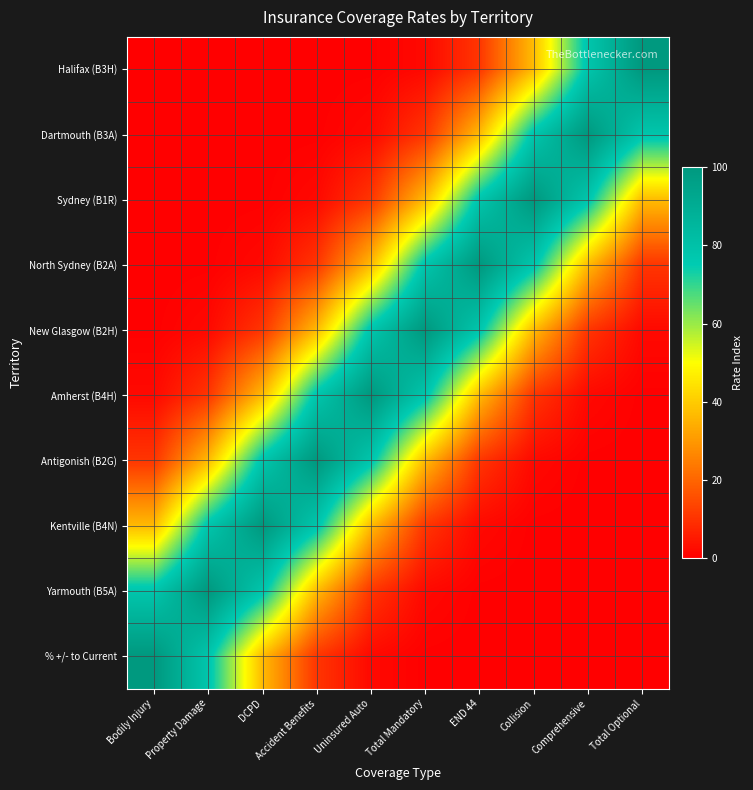

Reading left to right, extract all data points from this chart.

Halifax (B3H): Bodily Injury=0.0	Property Damage=0.0	DCPD=0.0	Accident Benefits=0.0	Uninsured Auto=0.2	Total Mandatory=1.8	END 44=10.5	Collision=36.8	Comprehensive=77.9	Total Optional=100.0
Dartmouth (B3A): Bodily Injury=0.0	Property Damage=0.0	DCPD=0.0	Accident Benefits=0.2	Uninsured Auto=1.8	Total Mandatory=10.5	END 44=36.8	Collision=77.9	Comprehensive=100.0	Total Optional=77.9
Sydney (B1R): Bodily Injury=0.0	Property Damage=0.0	DCPD=0.2	Accident Benefits=1.8	Uninsured Auto=10.5	Total Mandatory=36.8	END 44=77.9	Collision=100.0	Comprehensive=77.9	Total Optional=36.8
North Sydney (B2A): Bodily Injury=0.0	Property Damage=0.2	DCPD=1.8	Accident Benefits=10.5	Uninsured Auto=36.8	Total Mandatory=77.9	END 44=100.0	Collision=77.9	Comprehensive=36.8	Total Optional=10.5
New Glasgow (B2H): Bodily Injury=0.2	Property Damage=1.8	DCPD=10.5	Accident Benefits=36.8	Uninsured Auto=77.9	Total Mandatory=100.0	END 44=77.9	Collision=36.8	Comprehensive=10.5	Total Optional=1.8
Amherst (B4H): Bodily Injury=1.8	Property Damage=10.5	DCPD=36.8	Accident Benefits=77.9	Uninsured Auto=100.0	Total Mandatory=77.9	END 44=36.8	Collision=10.5	Comprehensive=1.8	Total Optional=0.2
Antigonish (B2G): Bodily Injury=10.5	Property Damage=36.8	DCPD=77.9	Accident Benefits=100.0	Uninsured Auto=77.9	Total Mandatory=36.8	END 44=10.5	Collision=1.8	Comprehensive=0.2	Total Optional=0.0
Kentville (B4N): Bodily Injury=36.8	Property Damage=77.9	DCPD=100.0	Accident Benefits=77.9	Uninsured Auto=36.8	Total Mandatory=10.5	END 44=1.8	Collision=0.2	Comprehensive=0.0	Total Optional=0.0
Yarmouth (B5A): Bodily Injury=77.9	Property Damage=100.0	DCPD=77.9	Accident Benefits=36.8	Uninsured Auto=10.5	Total Mandatory=1.8	END 44=0.2	Collision=0.0	Comprehensive=0.0	Total Optional=0.0
% +/- to Current: Bodily Injury=100.0	Property Damage=77.9	DCPD=36.8	Accident Benefits=10.5	Uninsured Auto=1.8	Total Mandatory=0.2	END 44=0.0	Collision=0.0	Comprehensive=0.0	Total Optional=0.0